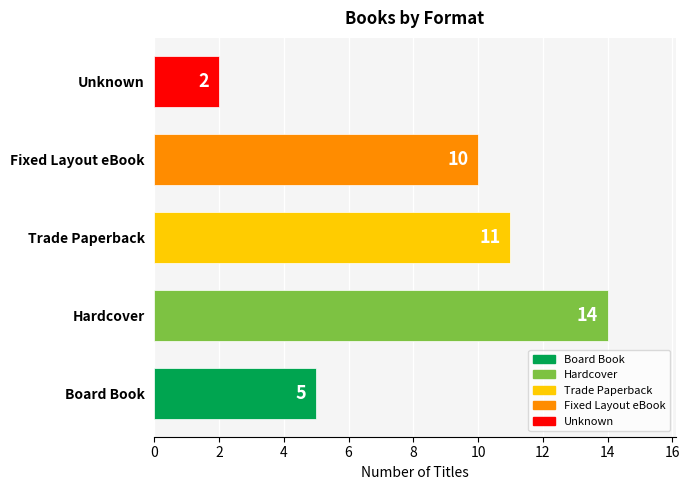

The value at Fixed Layout eBook is 5. True or false?

False